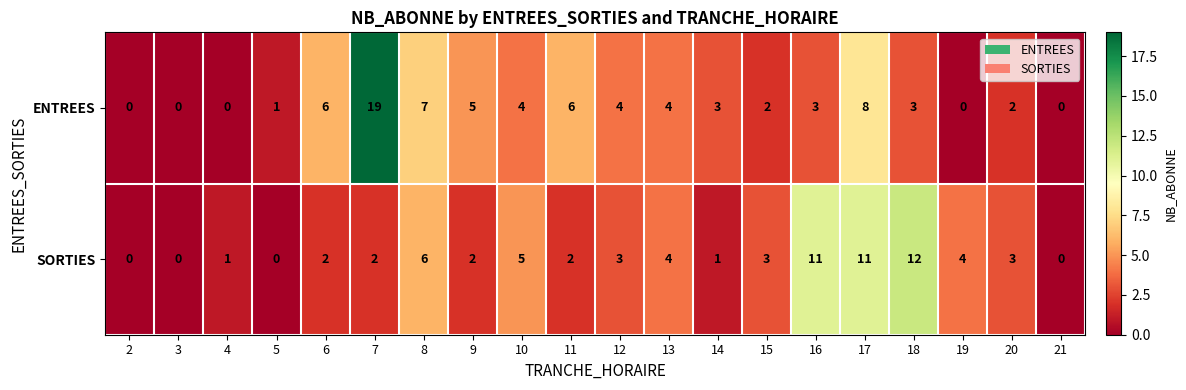

Which series has the widest spread of values?

ENTREES